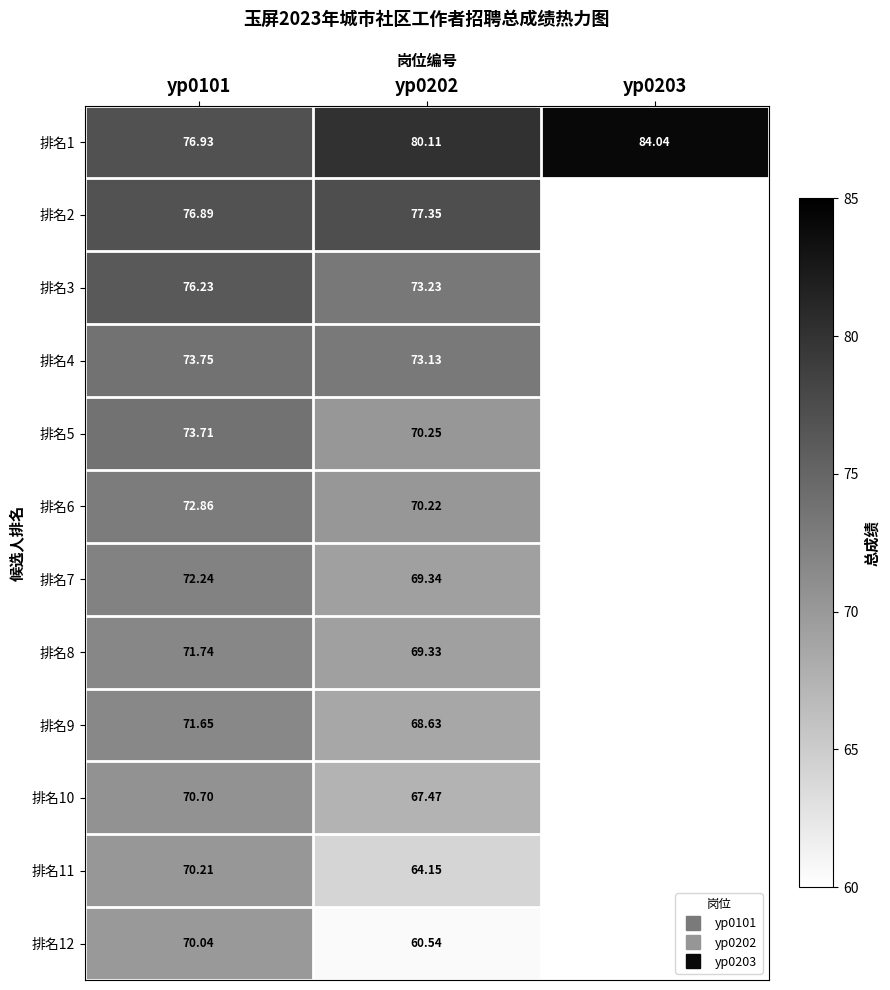

How many values in the 排名2 series exceed 77?

1